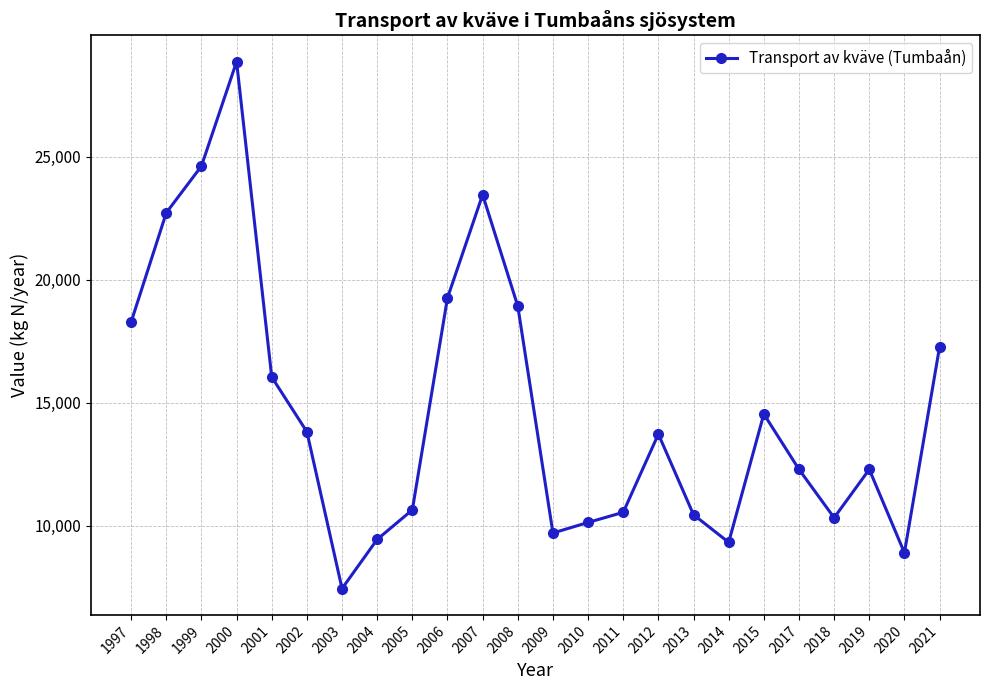

Which has a higher value, 2005 or 2006?

2006